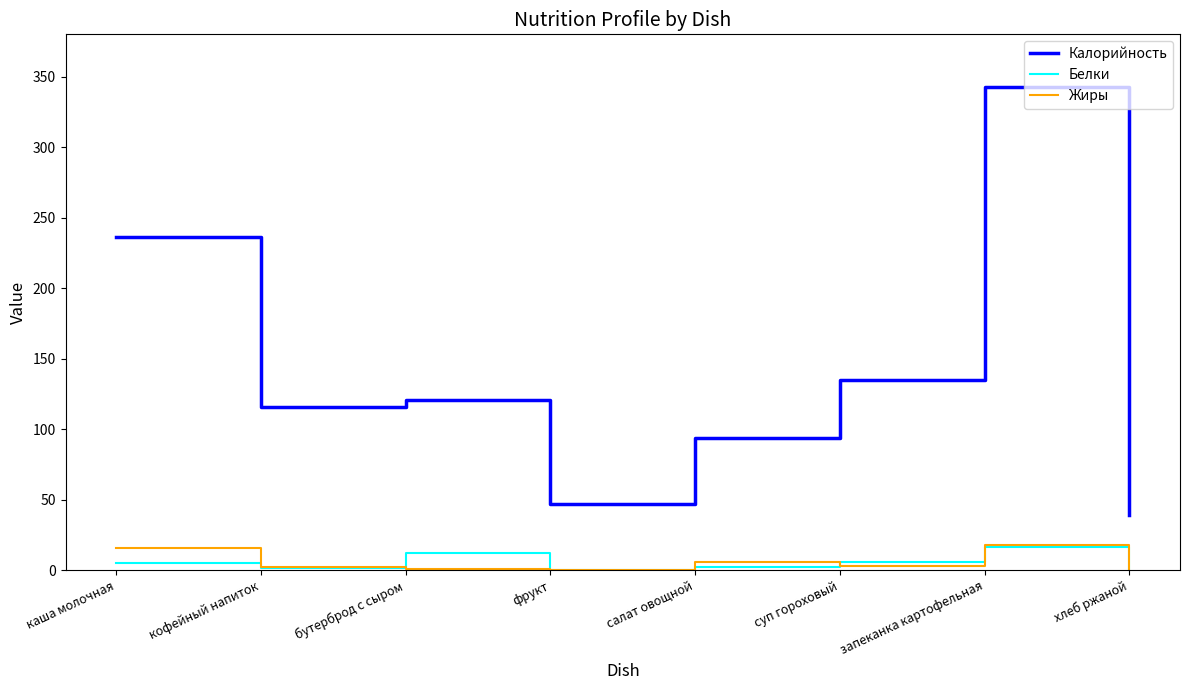

Which series has the largest range (max minus min)?

Калорийность